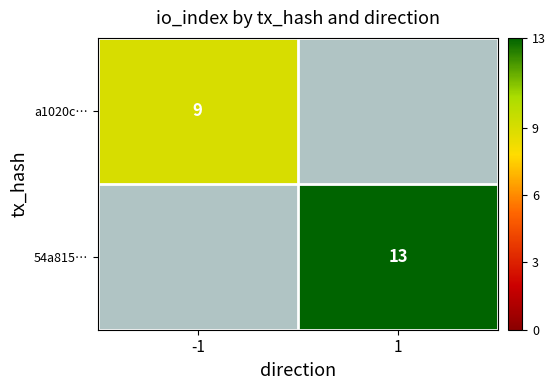

What is the greatest value displayed?

13.0